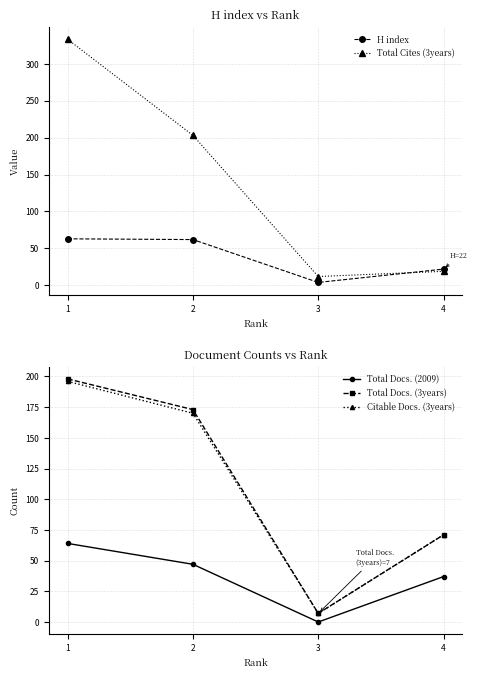

Where is the first local minimum for Total Docs. (2009)?

3